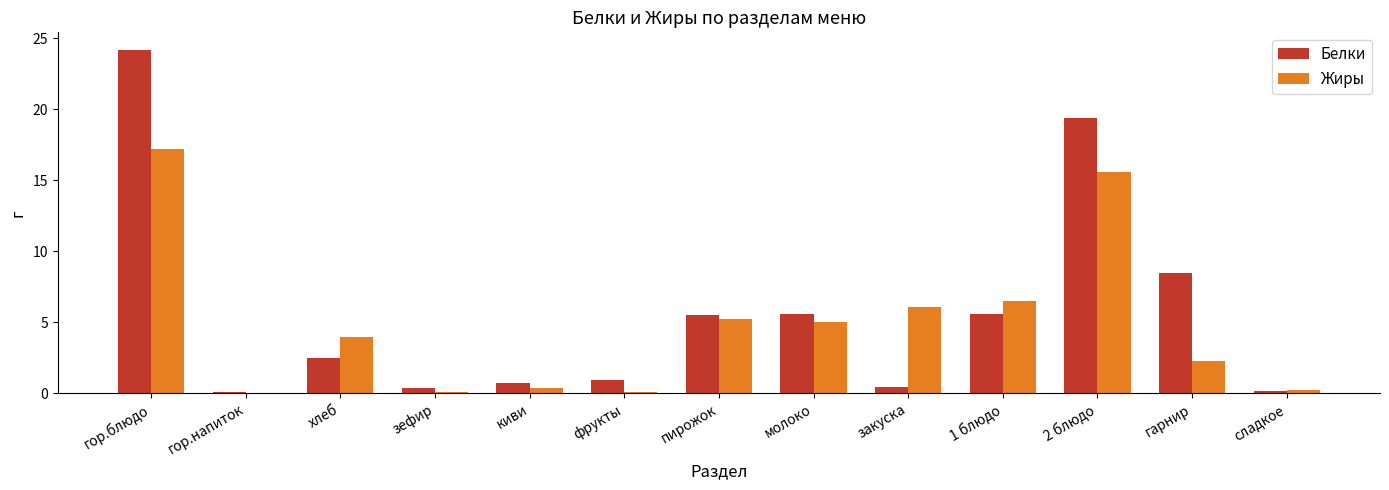

What is the greatest value displayed?

24.2